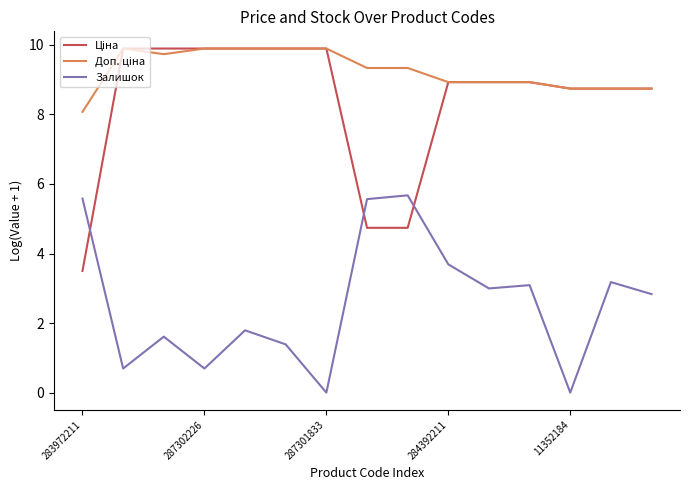

Is this an area chart (filled region under the line)?

No